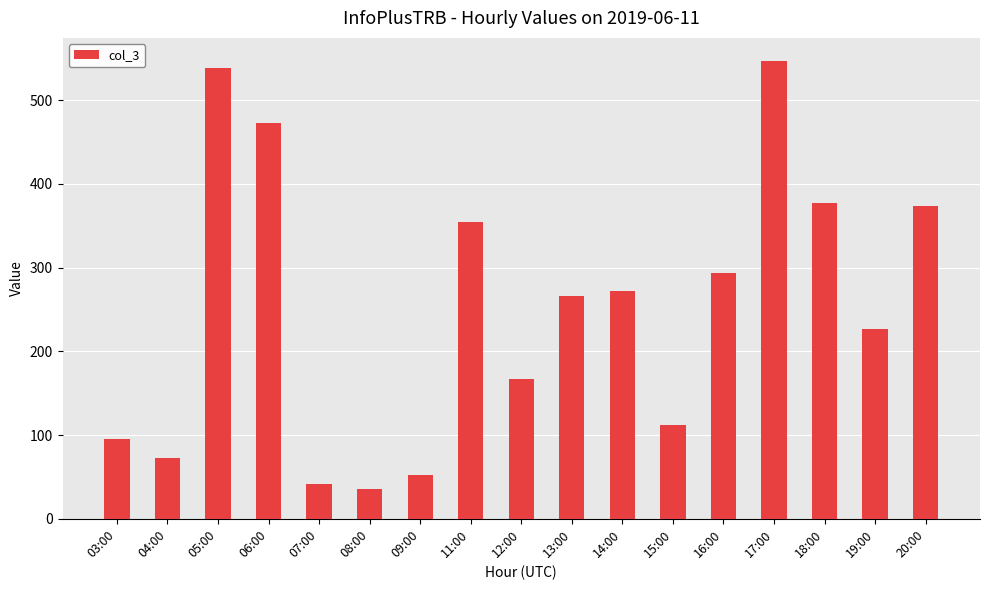

Reading left to right, transcribe all the data shown in this chart.

03:00=95	04:00=73	05:00=538	06:00=473	07:00=42	08:00=35	09:00=52	11:00=355	12:00=167	13:00=266	14:00=272	15:00=112	16:00=294	17:00=547	18:00=377	19:00=227	20:00=374